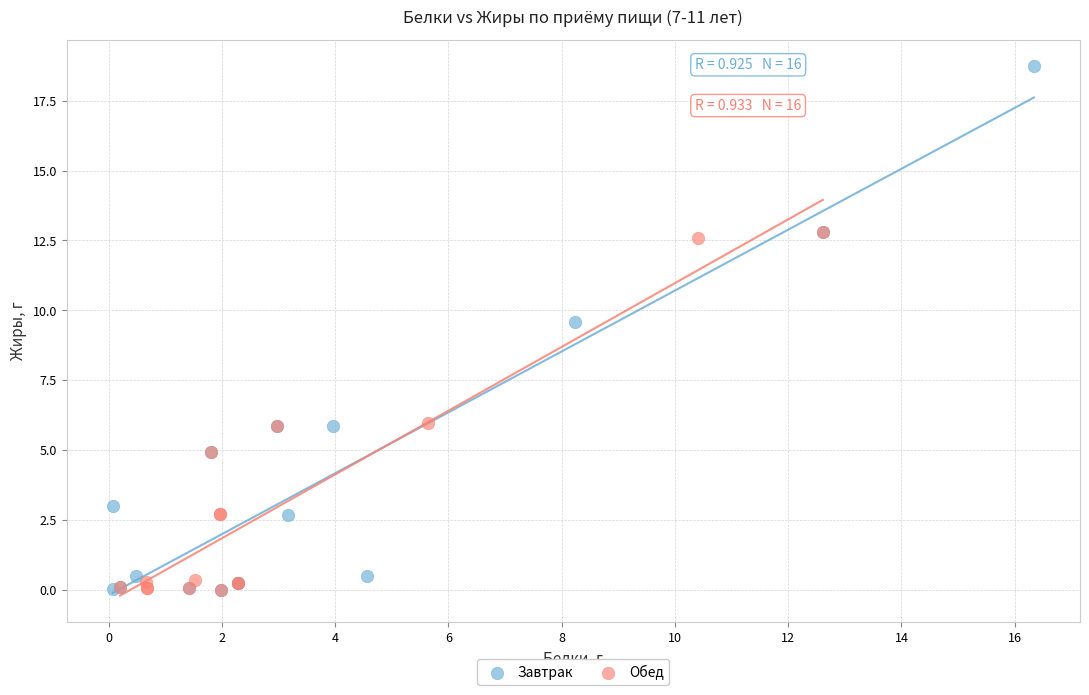

Which series has the largest Y range (max minus min)?

Завтрак